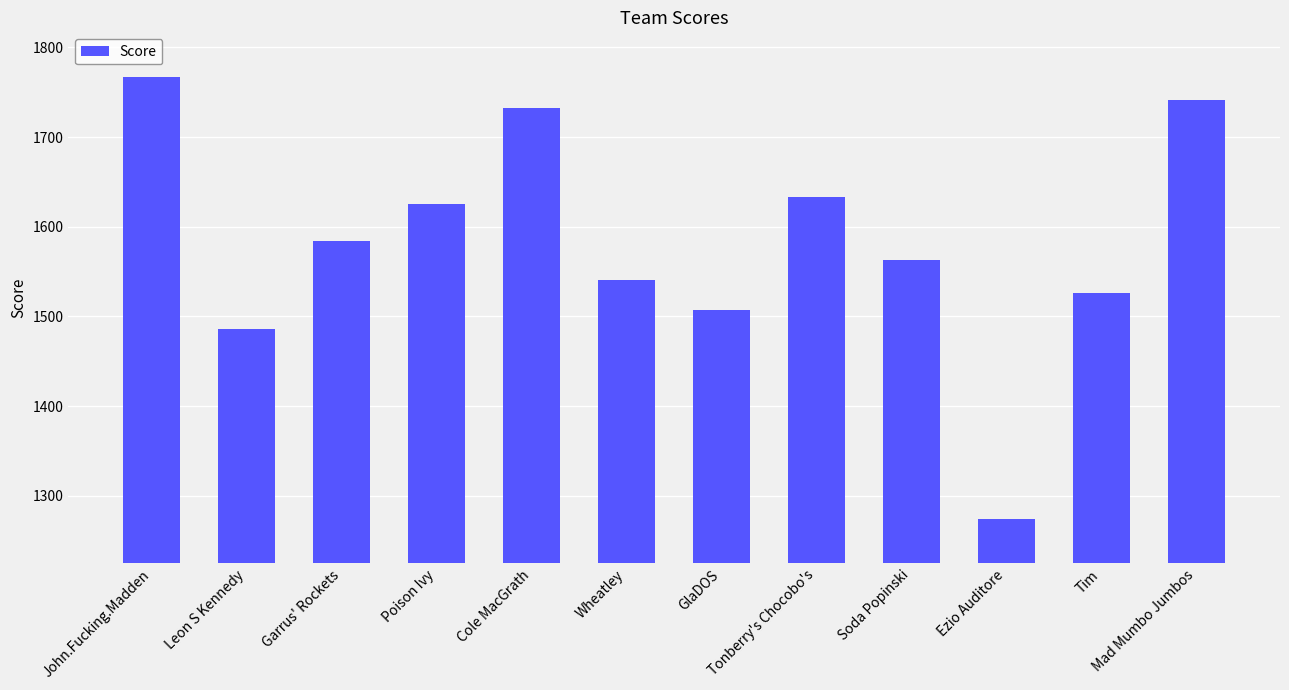

Reading left to right, transcribe all the data shown in this chart.

1766.7	1486.5	1584.0	1625.5	1732.2	1540.2	1507.6	1633.4	1563.3	1274.8	1526.2	1741.7